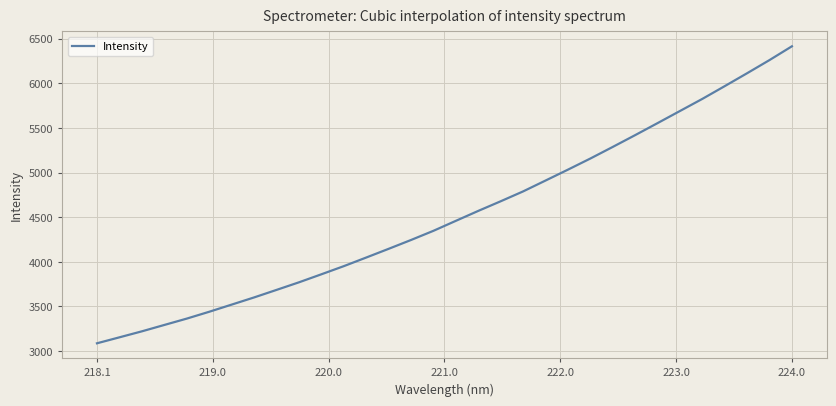

True or false: the data has more than 0 interior local peaks.

False